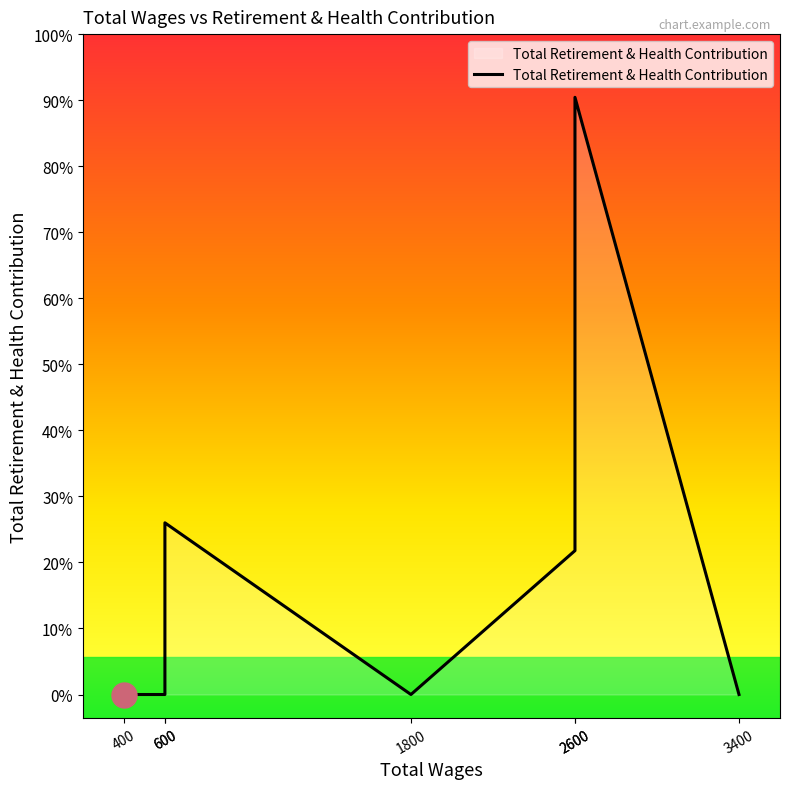

Which has a higher value, 600.0 or 400.0?

600.0